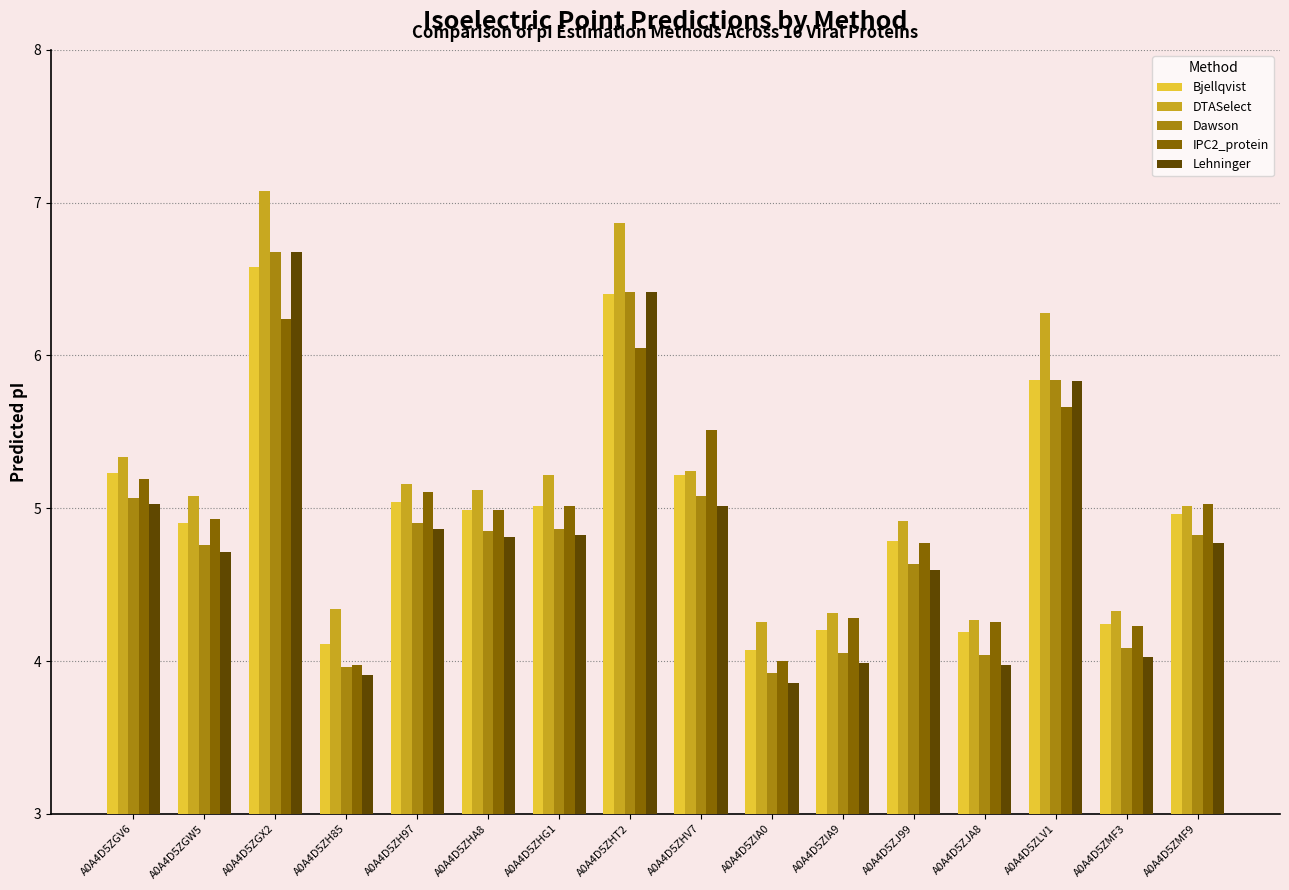

What is the spread (max minus min) of values at A0A4D5ZHT2?

0.8